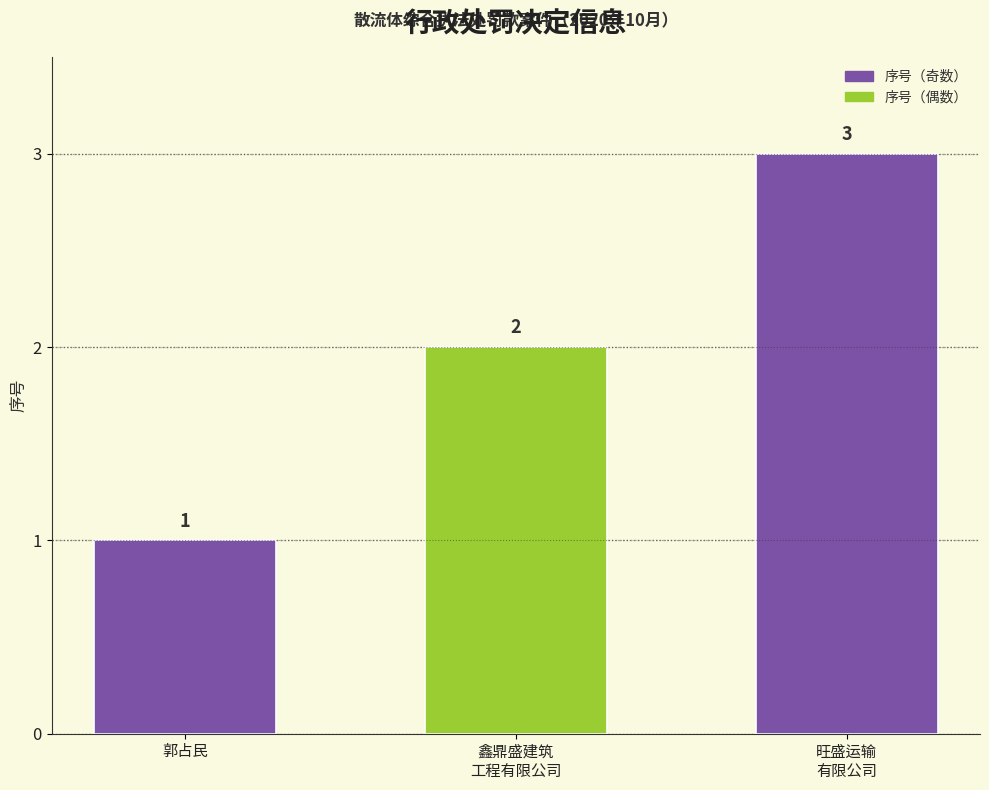

Reading left to right, what are all the values shown in this chart?

1	2	3